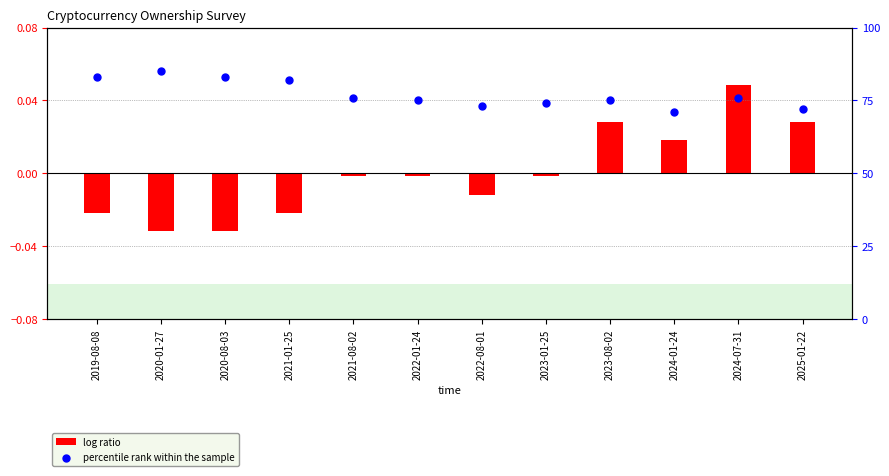

Which series contains the highest Y value?

percentile rank within the sample